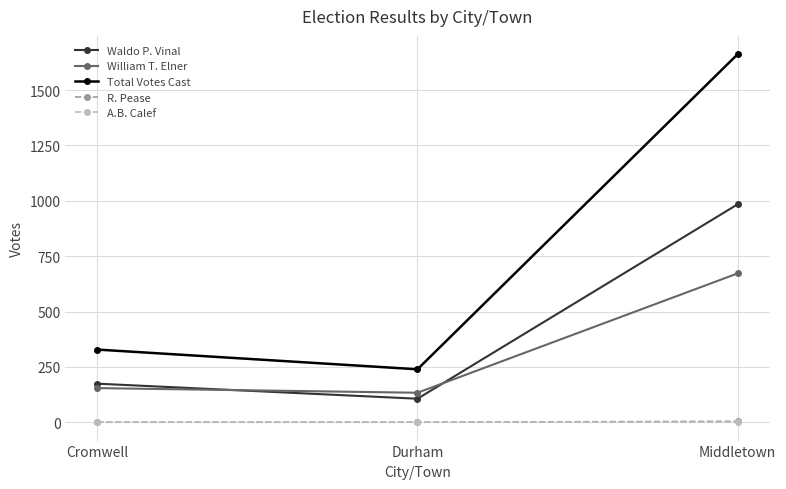

Which series changed the most between Cromwell and Middletown?

Total Votes Cast